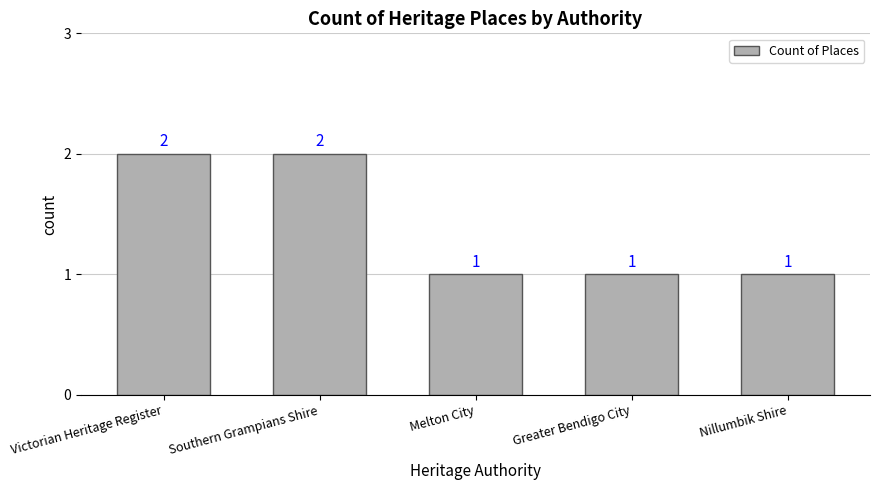

The value at Victorian Heritage Register is 1. True or false?

False